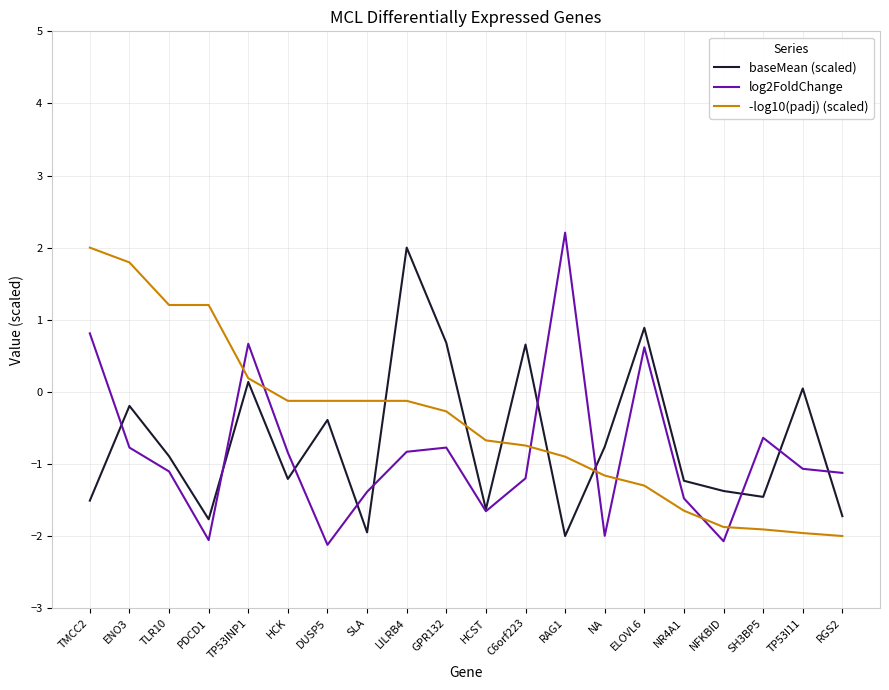

What is the sum of all -log10(padj) (scaled) values?

-8.6